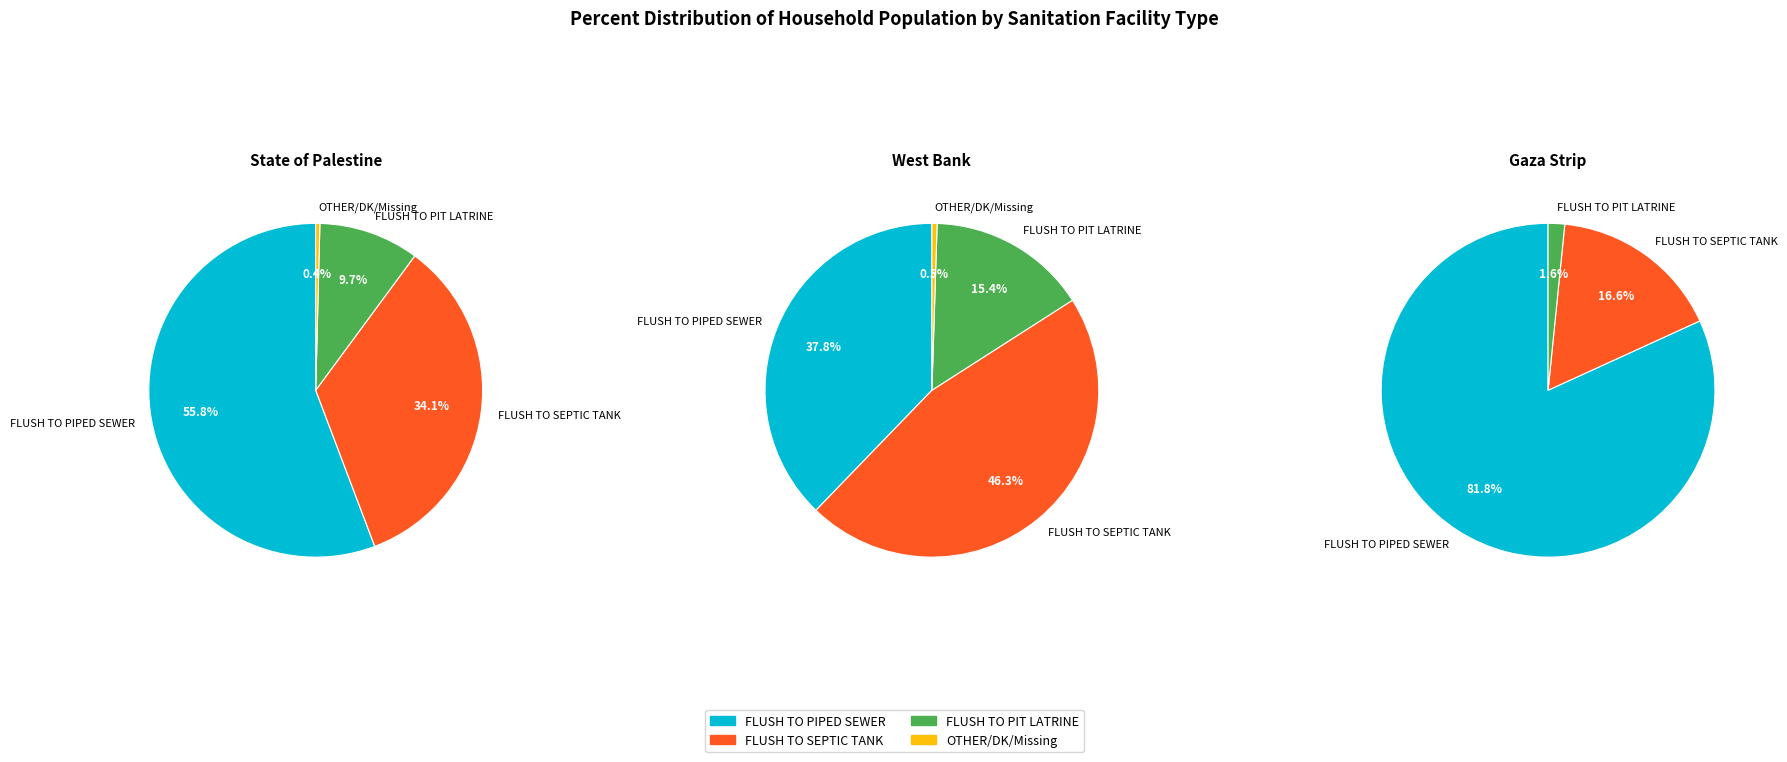

Count the number of slices in the pie.

3